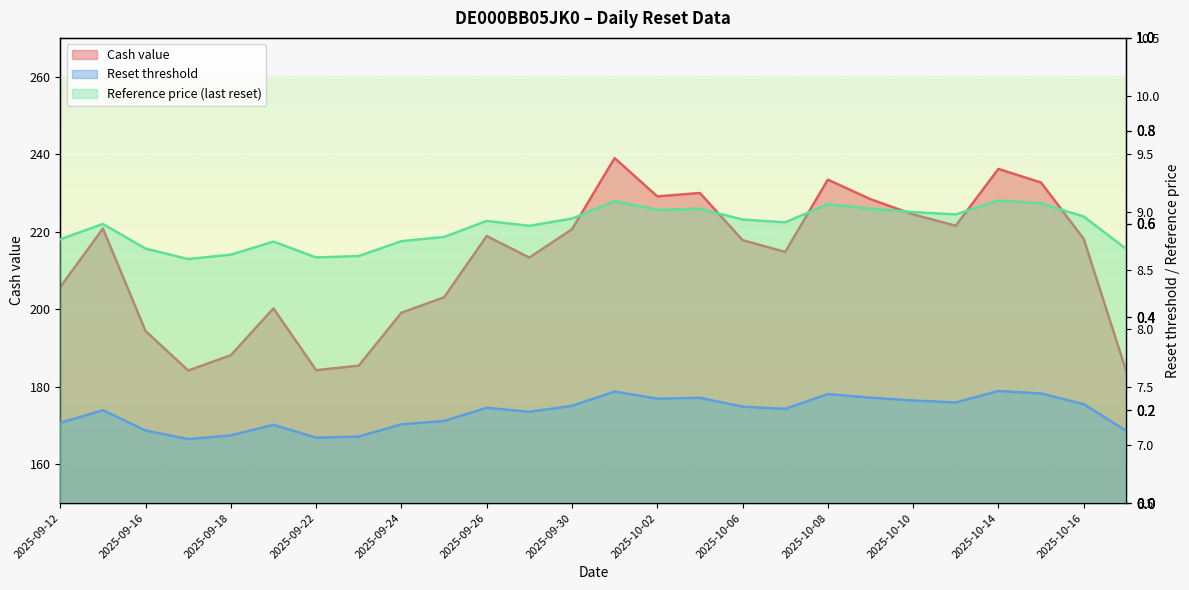

What is the label of the 22nd point from the right?

2025-09-18